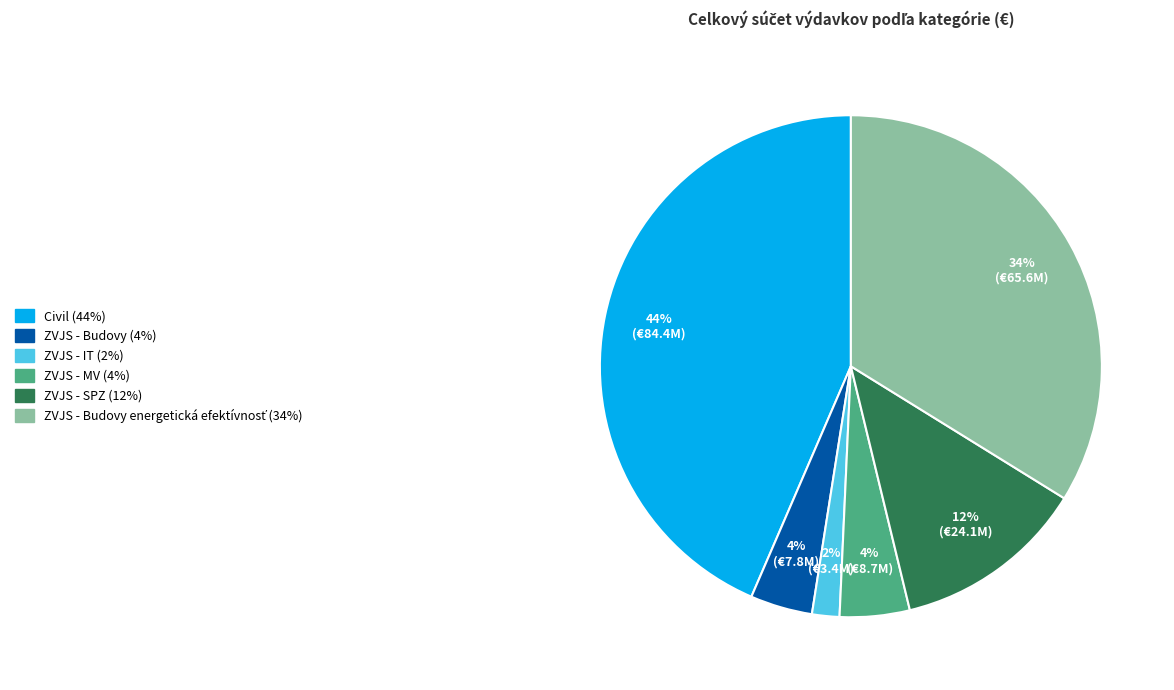

Does any single category account for the majority?

No